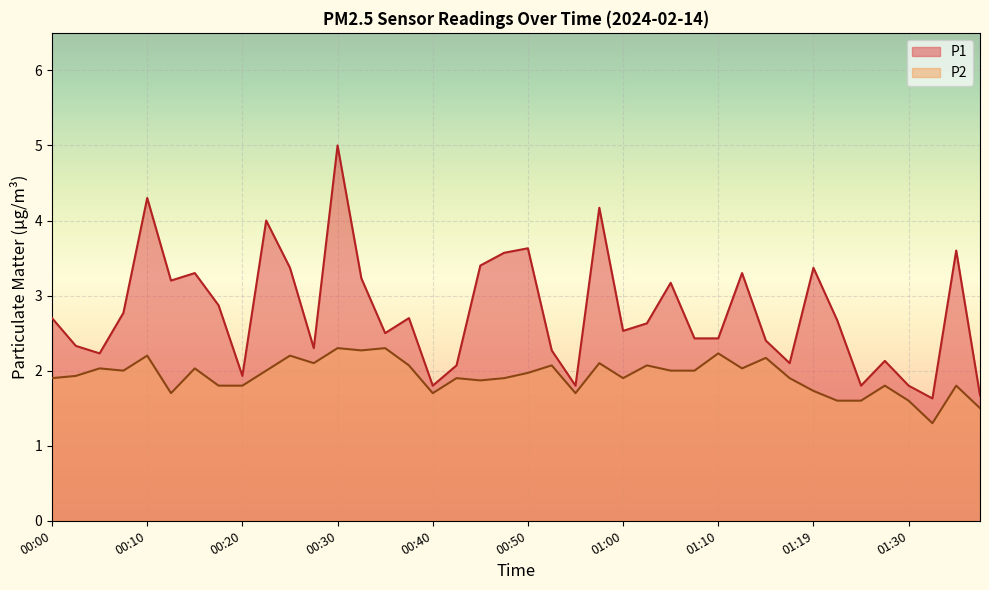

How many lines are shown in the chart?

2